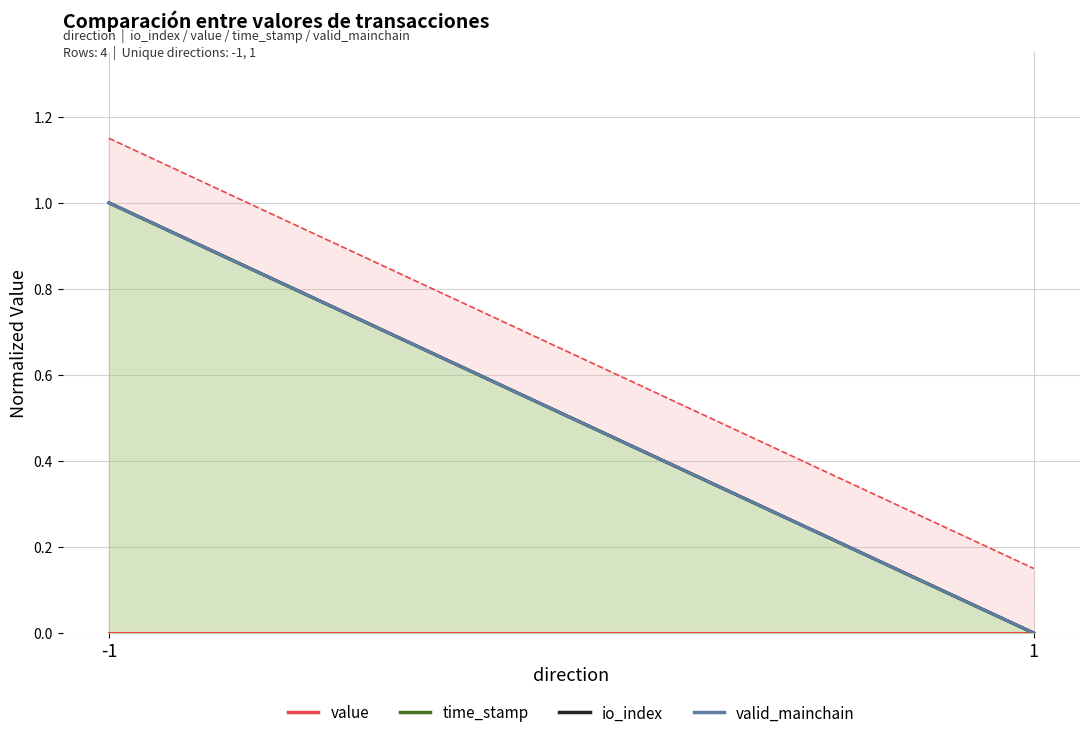

True or false: valid_mainchain has a value of 0 at 1.

True